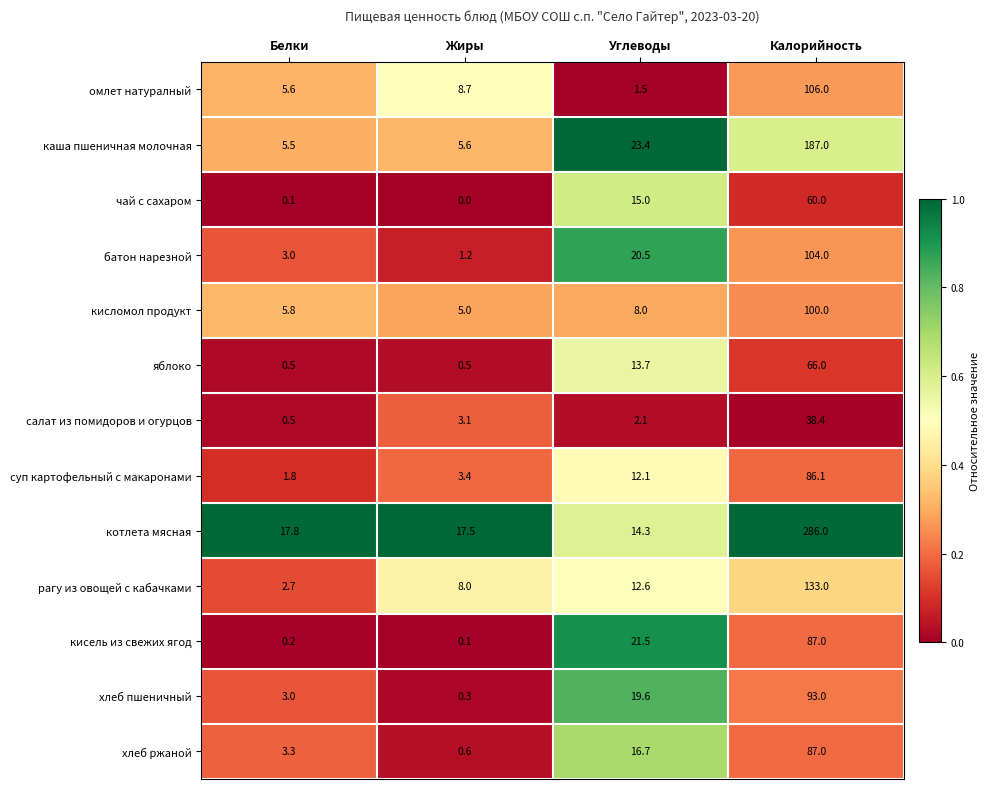

Which label corresponds to the smallest value in the chart?

Жиры